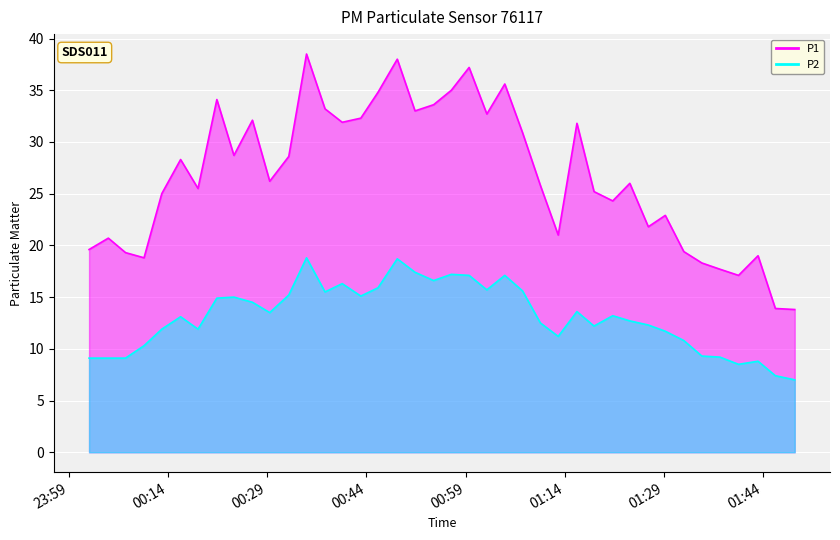

Between 2023-12-29T00:43:09 and 2023-12-29T01:37:28, which is larger?

2023-12-29T00:43:09